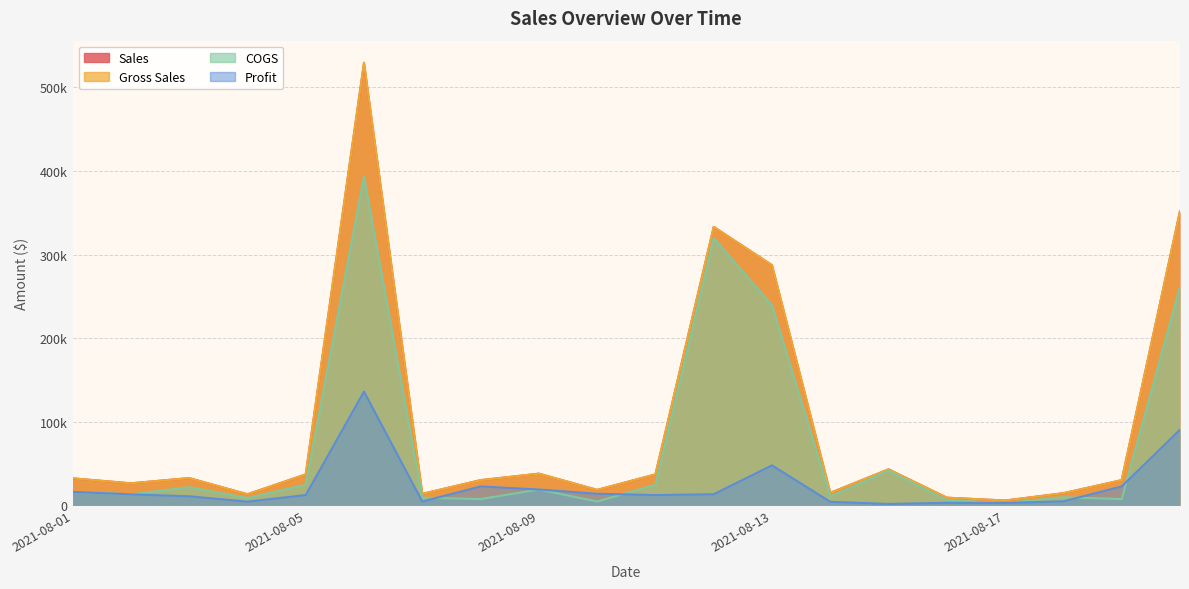

What value does the Gross Sales series have at 2021-08-13?

287400.0